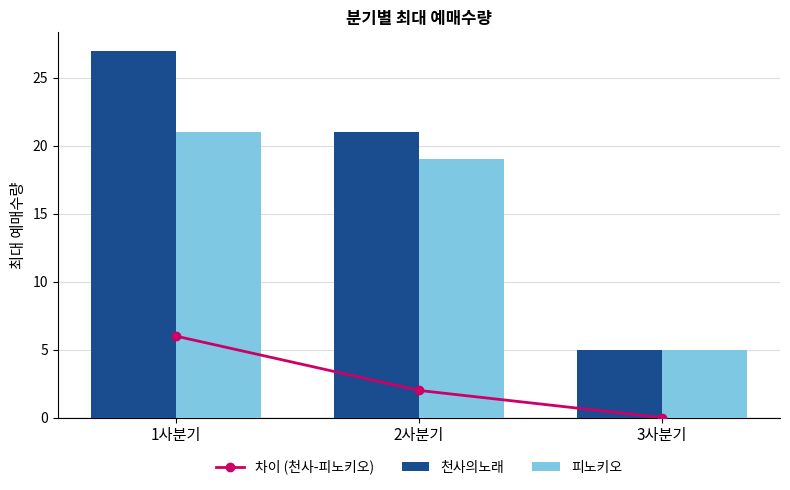

What is the label of the 2nd bar from the left?

2사분기